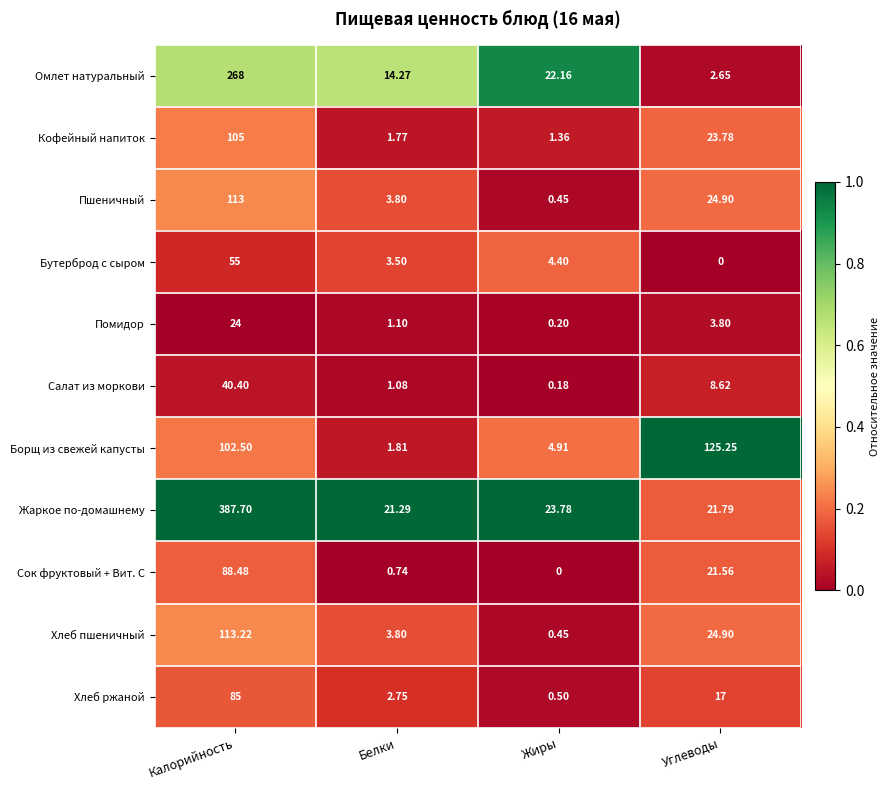

What is the total value across all series at Белки?

55.9